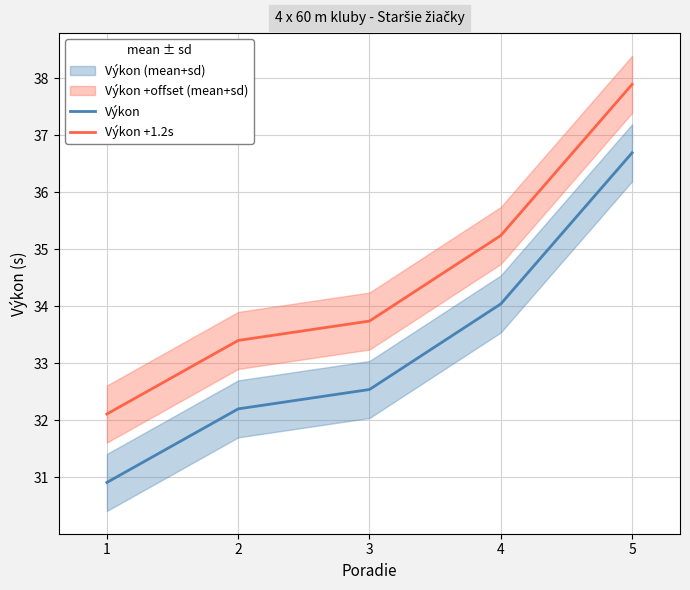

Is the value of Výkon at 1 greater than the value of Výkon +1.2s at 2?

No